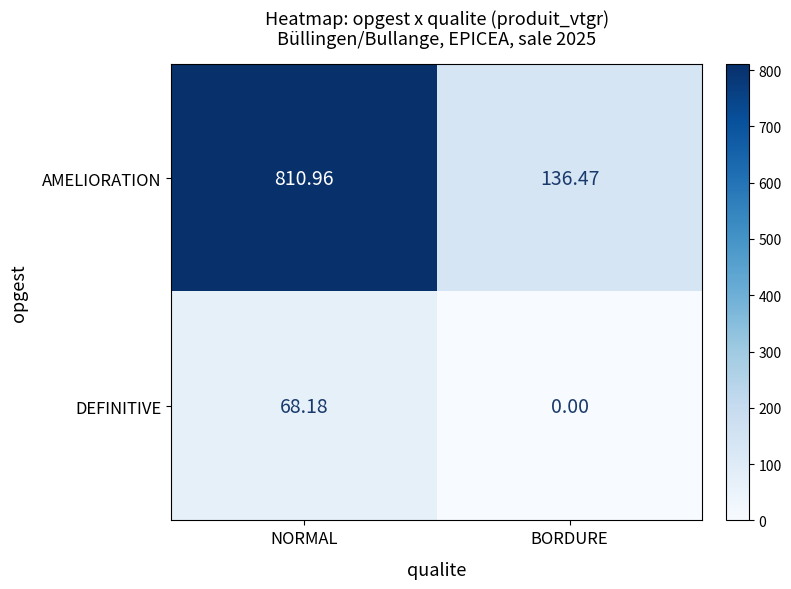

Between NORMAL and BORDURE, which series saw the biggest shift?

AMELIORATION